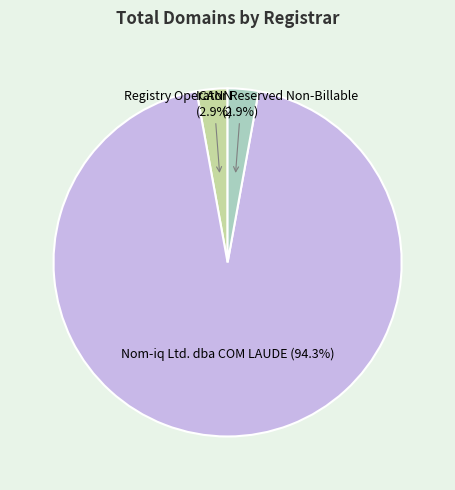

How many slices are in this pie chart?

3